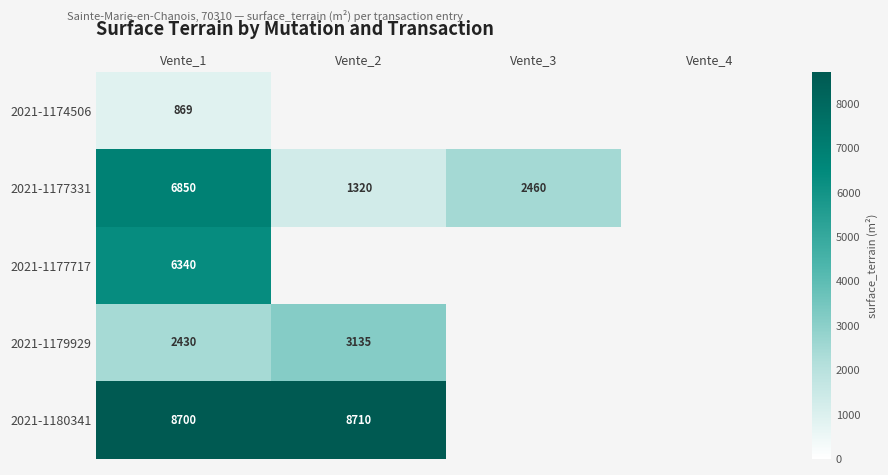

How many positive values does the 2021-1177717 series have?

1